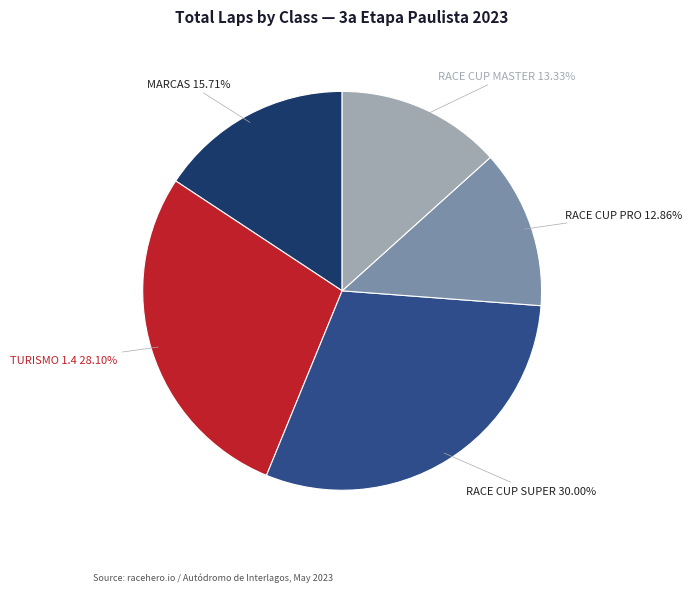

Does any single category account for the majority?

No